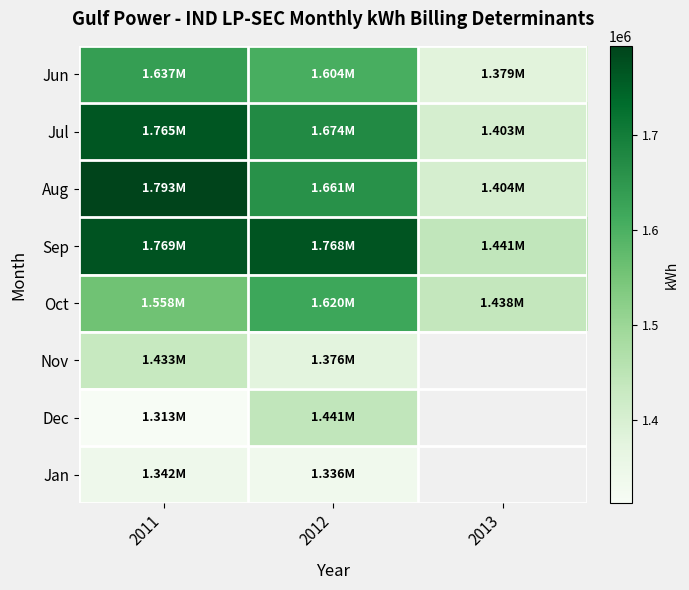

Rank the categories by Oct value from lowest to highest.

2013, 2011, 2012